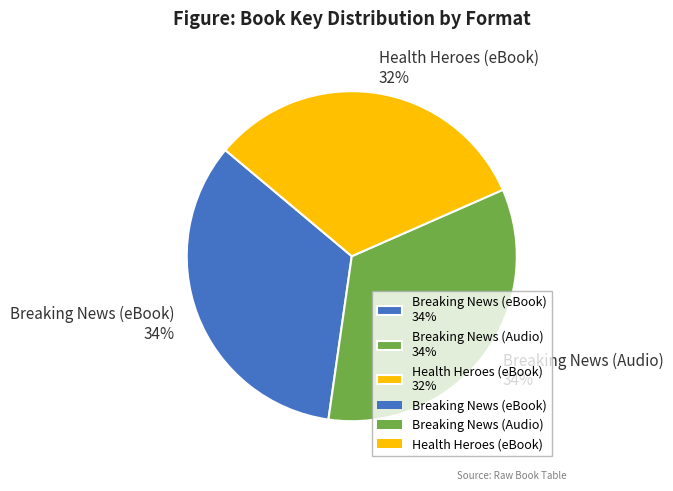

What is the ratio of the value at Breaking News (eBook) 34% to the value at Breaking News (Audio) 34%?

1.0